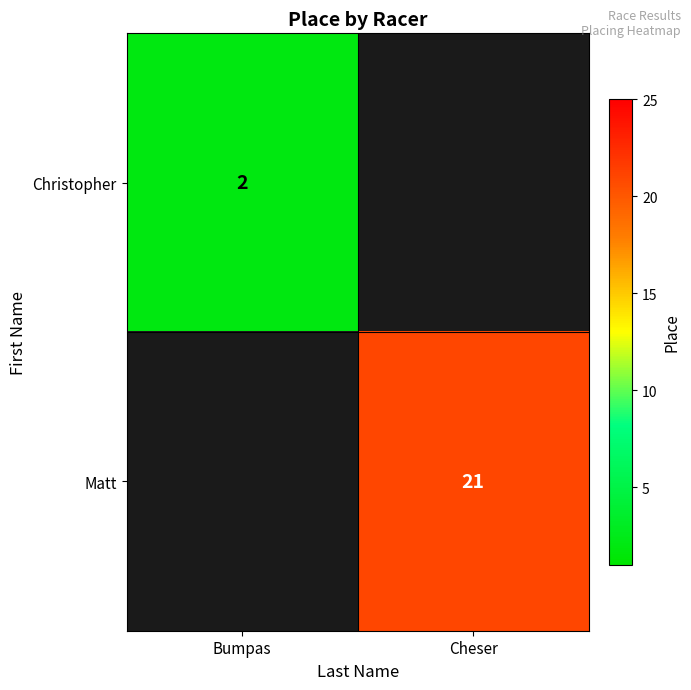

The Matt series shows 4 at Cheser. True or false?

False